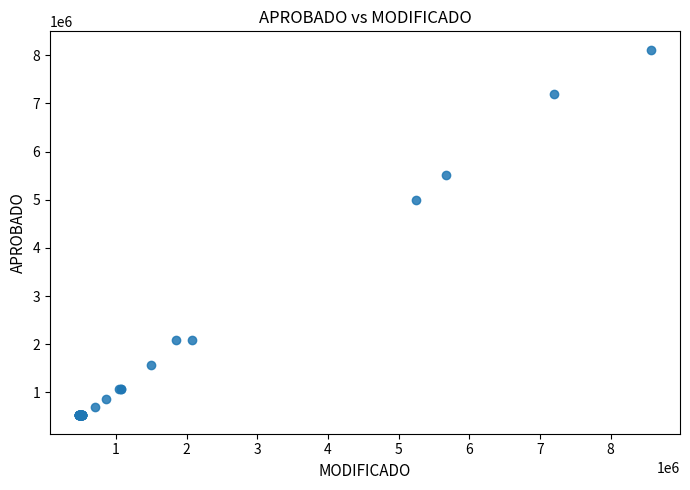

What Y value in the scatter plot is closest to 4318000?

5000026